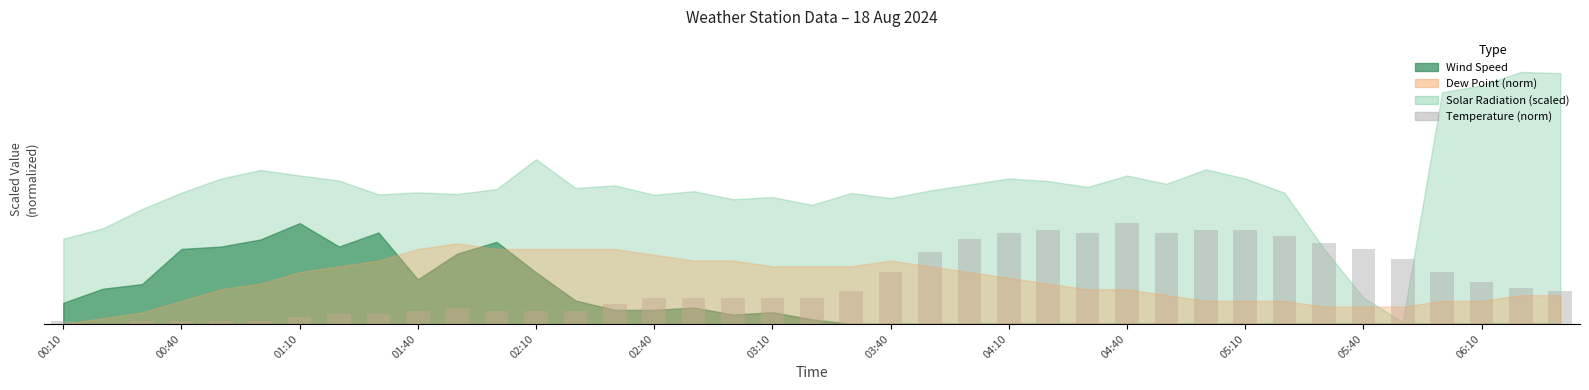

Reading left to right, list all the values displayed in this chart.

0.3	0.0	0.3	0.3	0.3	0.3	0.6	0.8	0.8	1.1	1.4	1.1	1.1	1.1	1.7	2.2	2.2	2.2	2.2	2.2	2.8	4.4	6.1	7.2	7.8	8.0	7.8	8.6	7.8	8.0	8.0	7.5	6.9	6.4	5.5	4.4	3.6	3.1	2.8